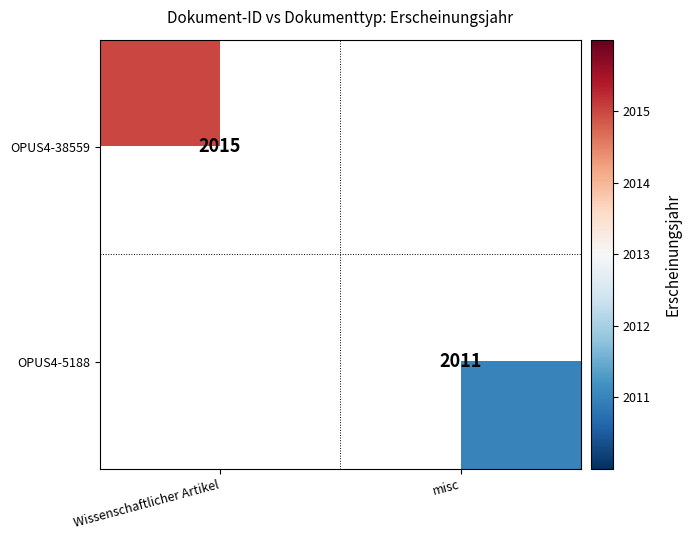

Count the number of categories in the chart.

2